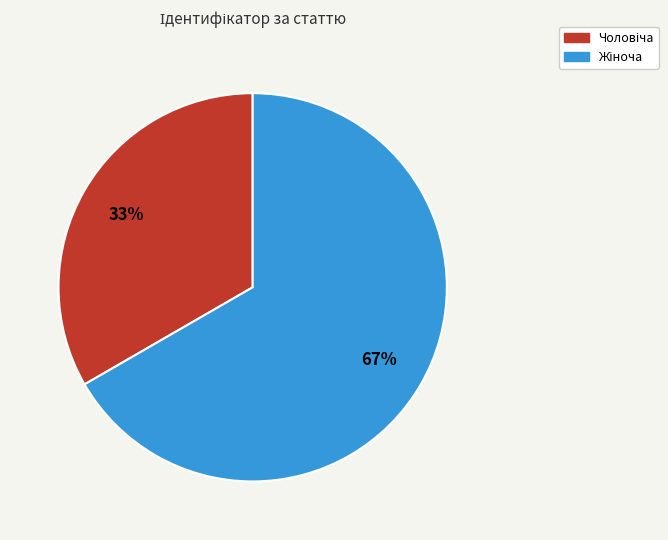

To the nearest percent, what is the average slice percentage?

50%